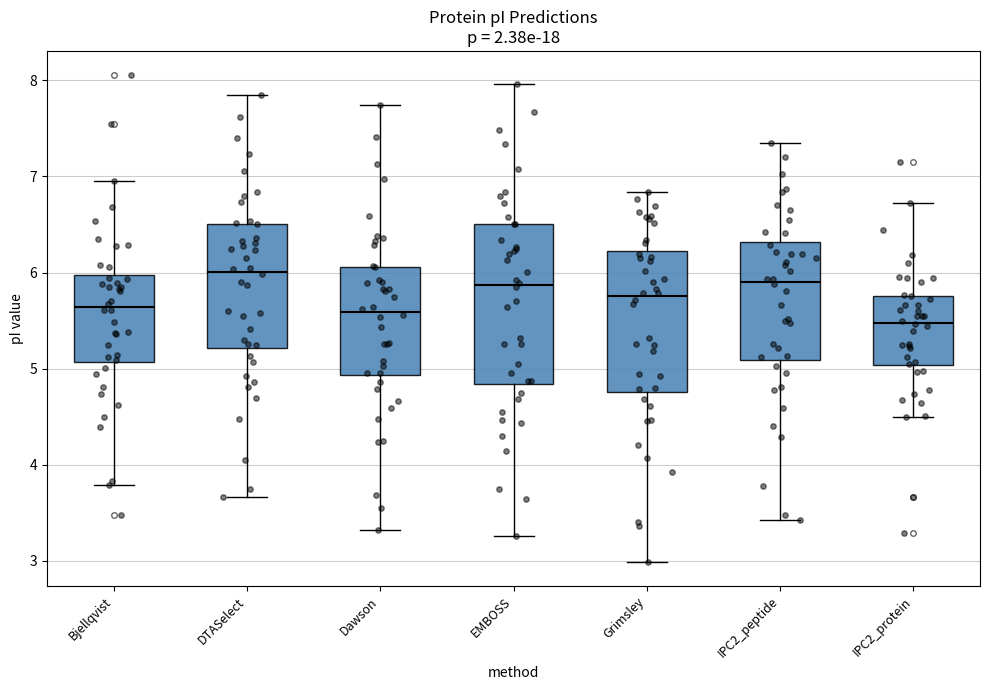

Which box is the tallest, from its lower edge to its upper edge?

EMBOSS